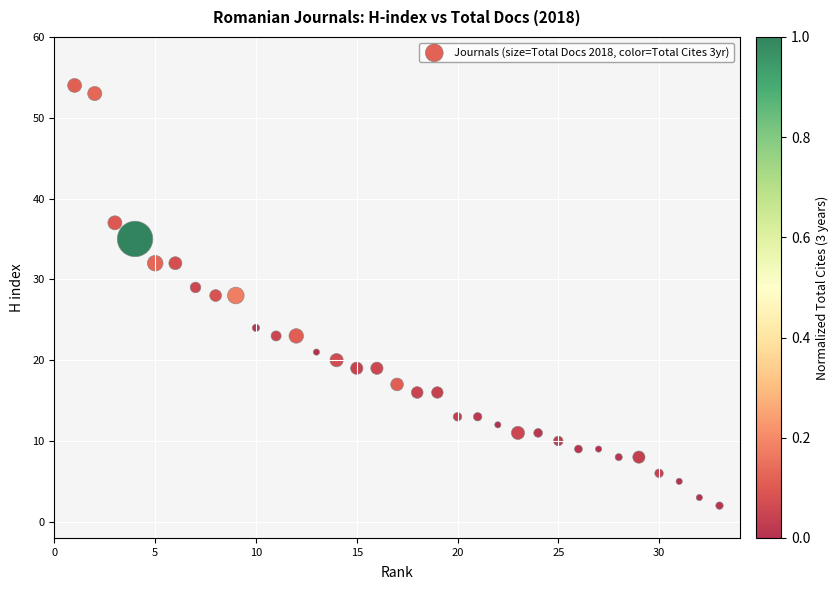

What is the range of X values (max minus min)?

32